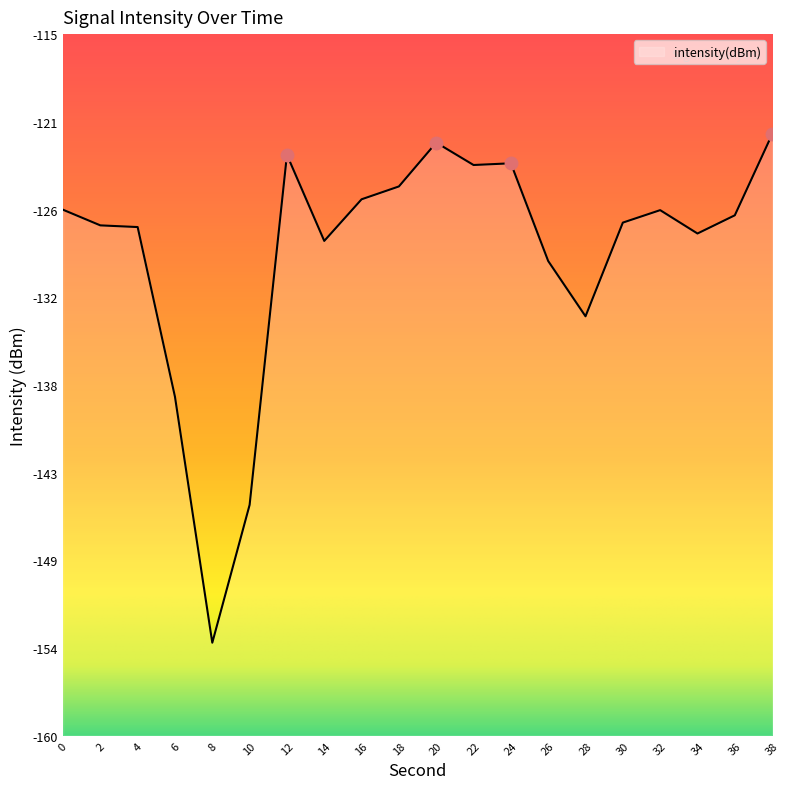

At which category does the chart reach its minimum across all series?

8